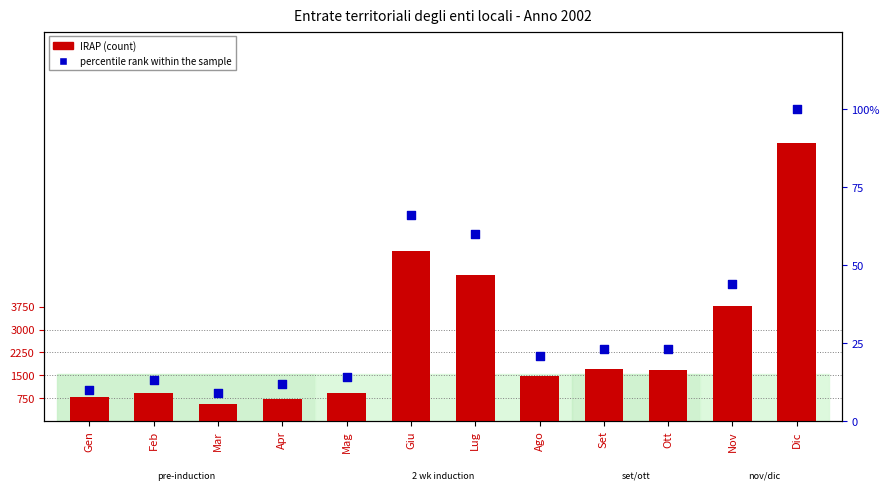

At how many categories does at least one series exceed 1477?

6